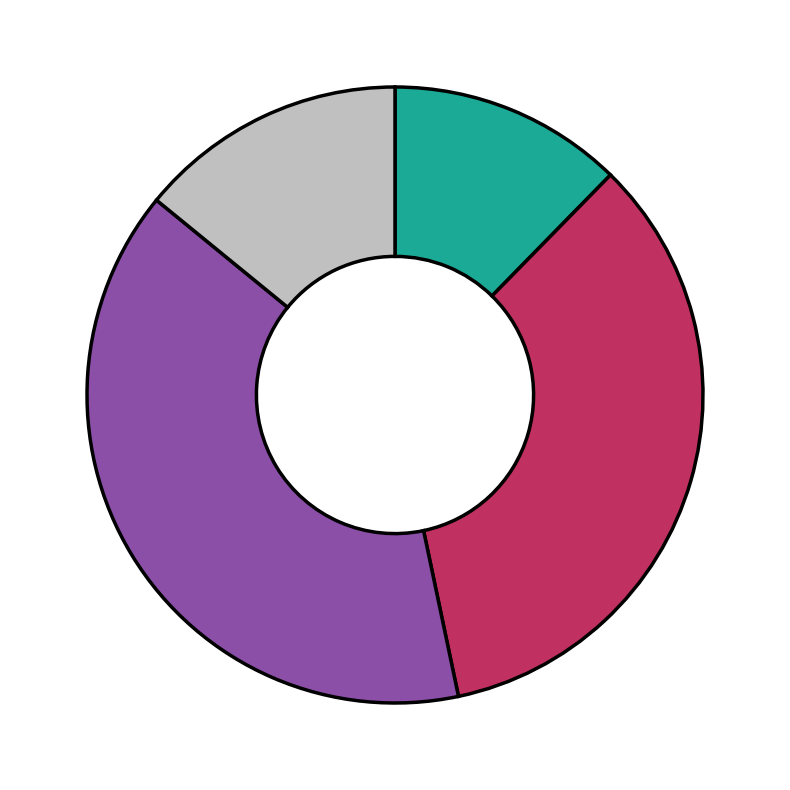

Is there a majority slice in this chart?

No